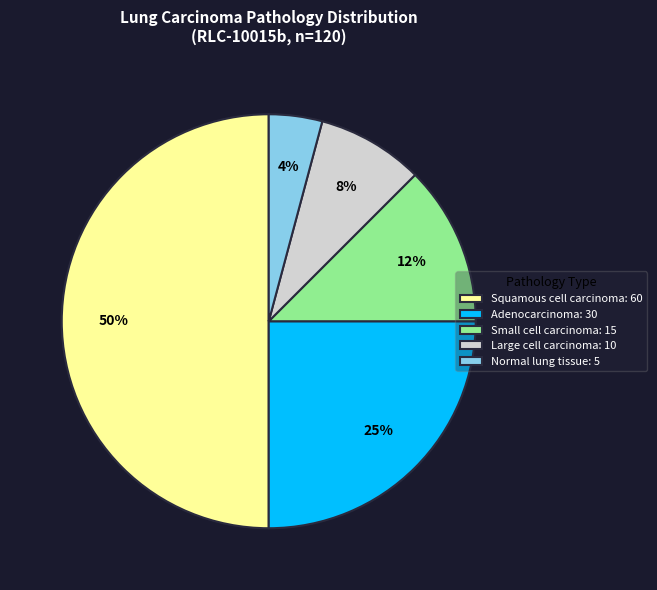

To the nearest percent, what portion does Large cell carcinoma represent?

8%